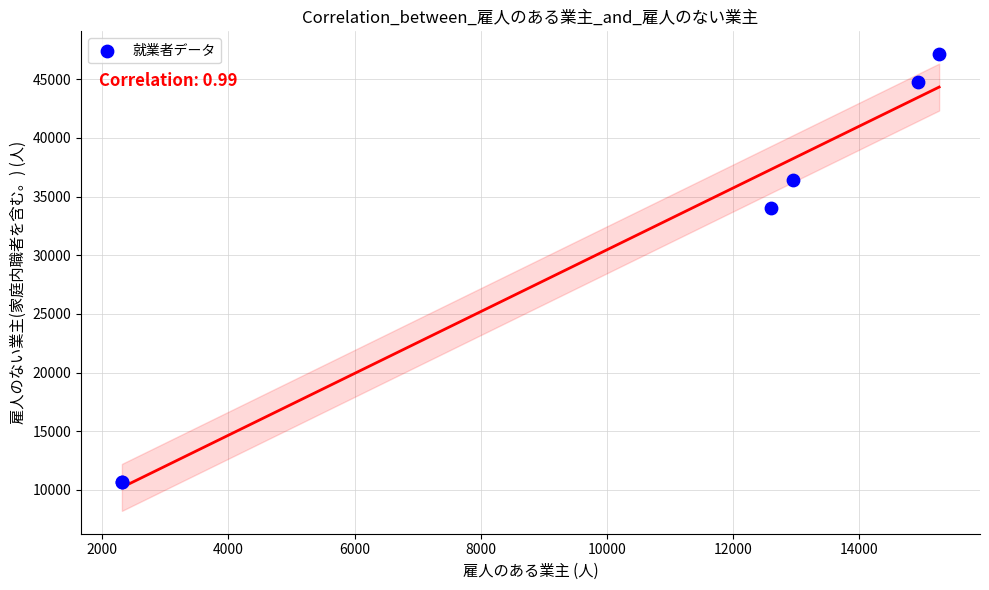

What Y value in the scatter plot is closest to 28913?

34051